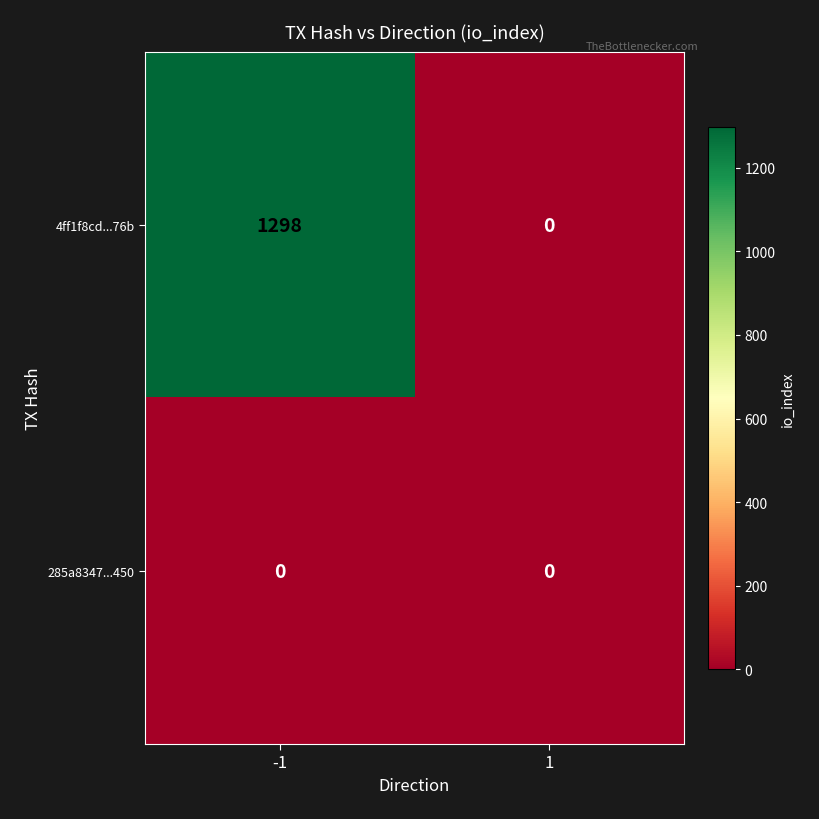

Which series changed the most between -1 and 1?

4ff1f8cd...76b